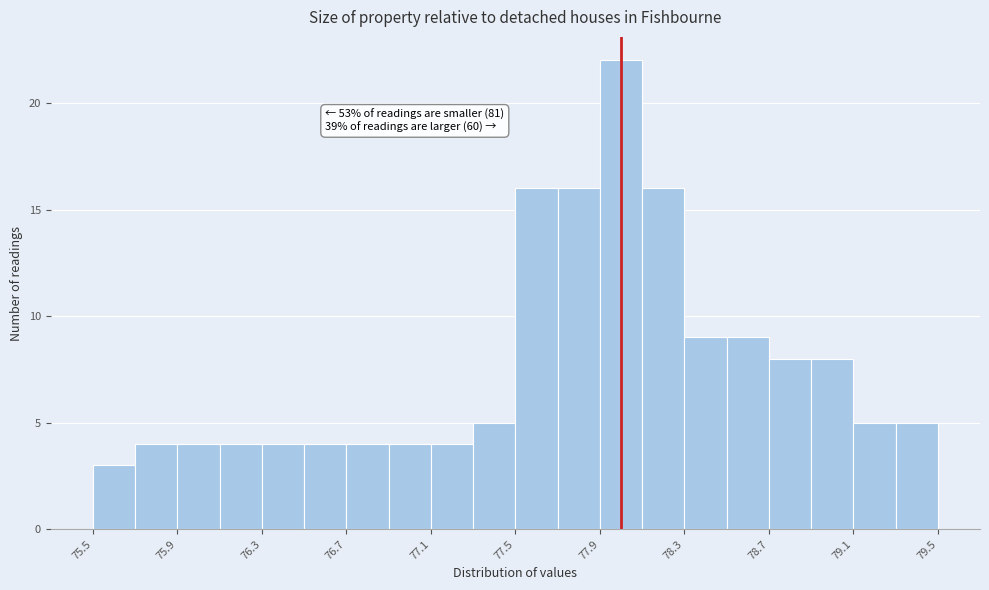

Over which range of the x-axis is the bar tallest?

77.9 to 78.1